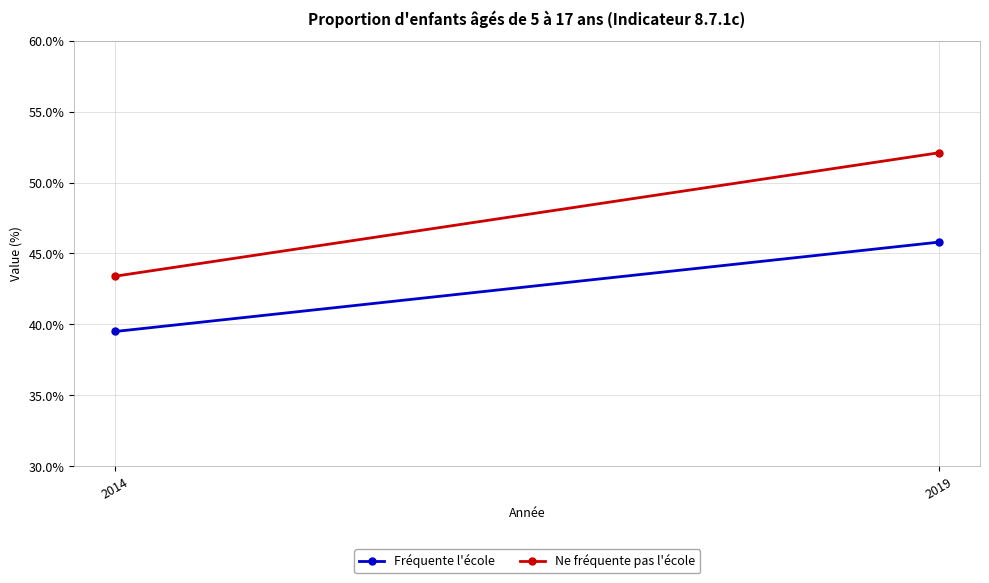

At which label does Ne fréquente pas l'école first exceed 52?

2019